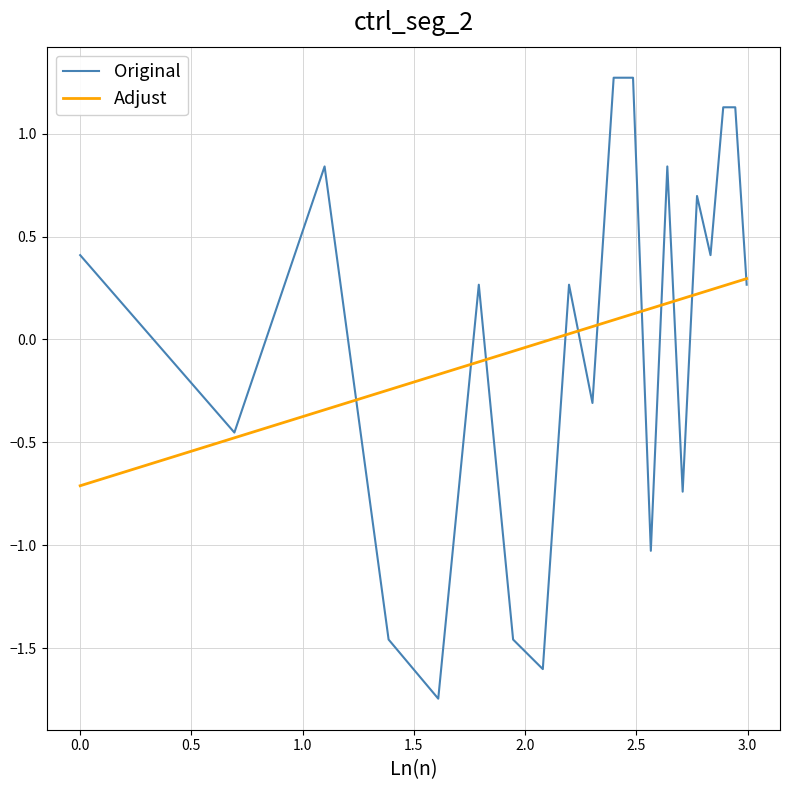

Rank the series by their maximum value, from lowest to highest.

Adjust, Original